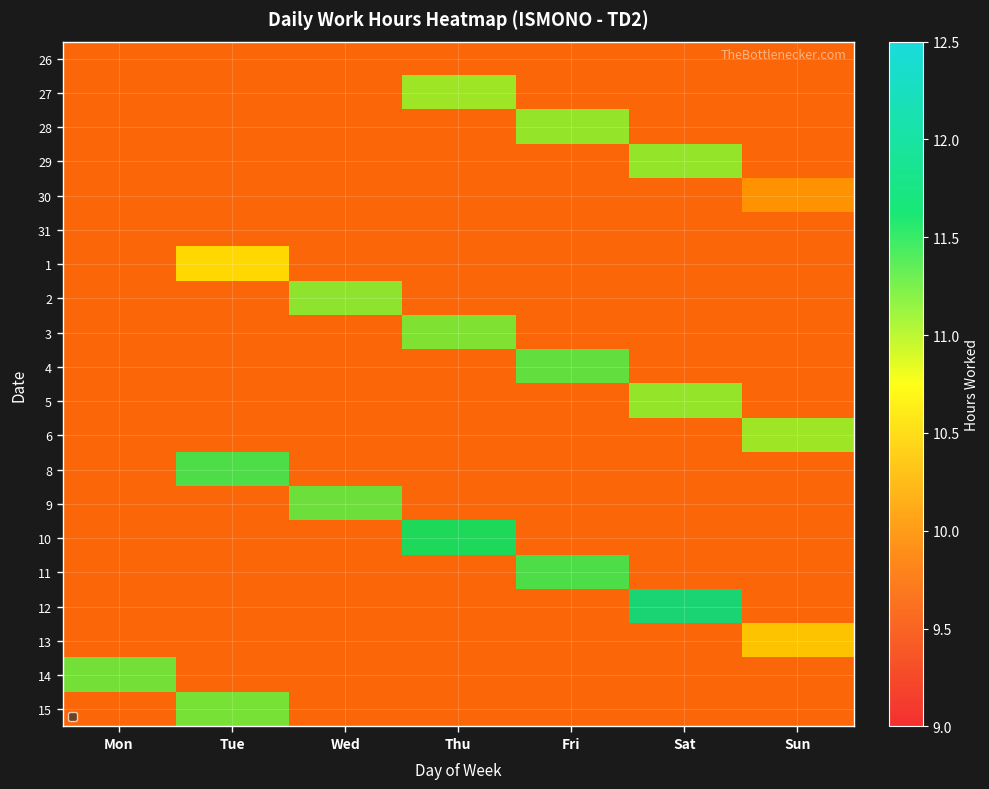

Is it true that 14 equals -3.9 at Fri?

False